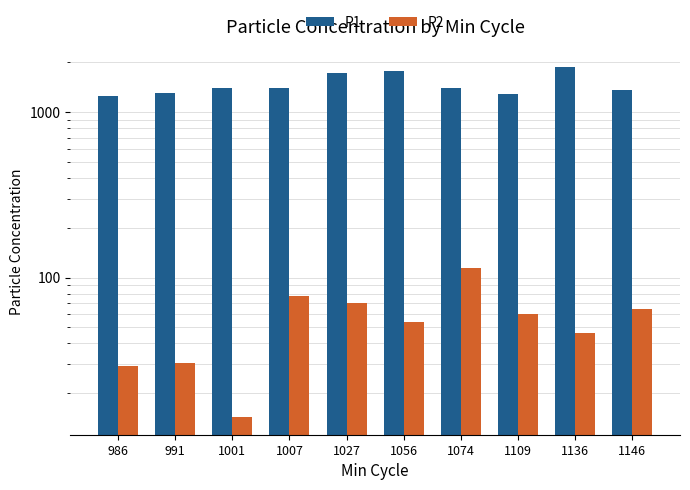

Read the P2 value at 1056.

53.6